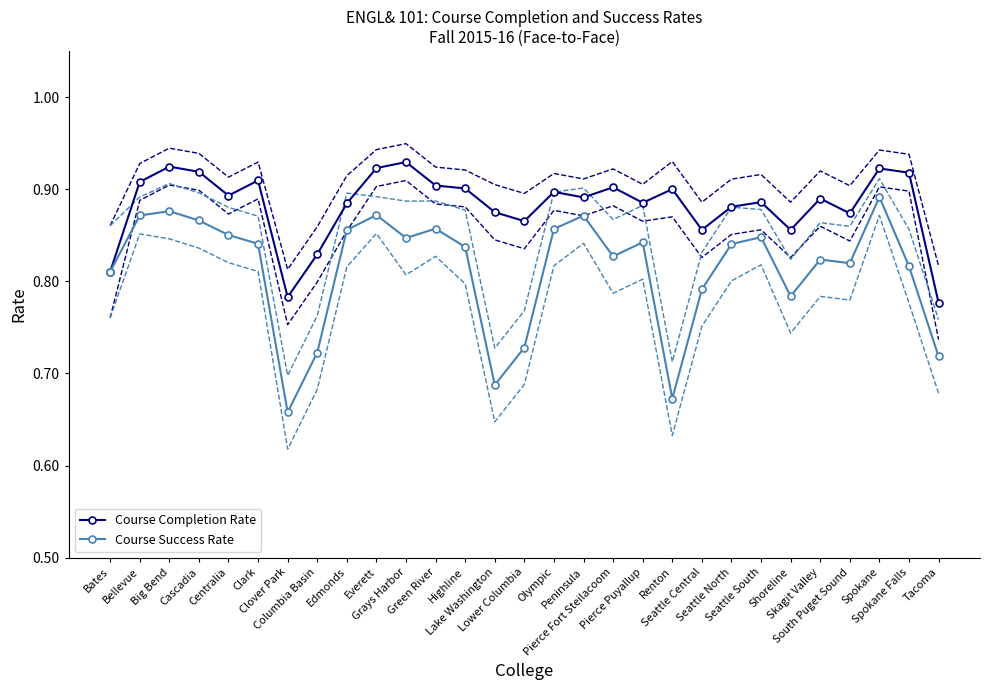

At which category is the sum across all series the highest?

Spokane